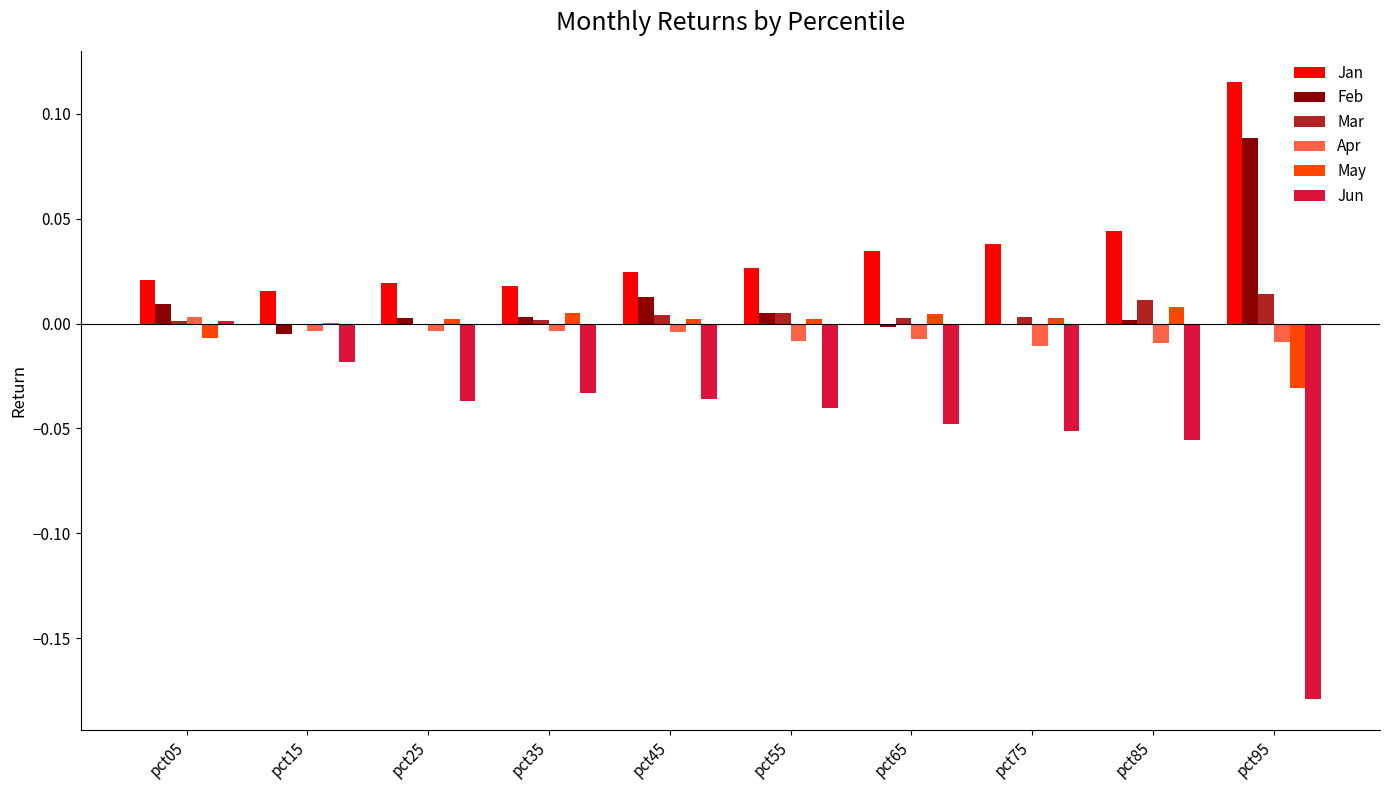

Which series has the largest total across all categories?

Jan